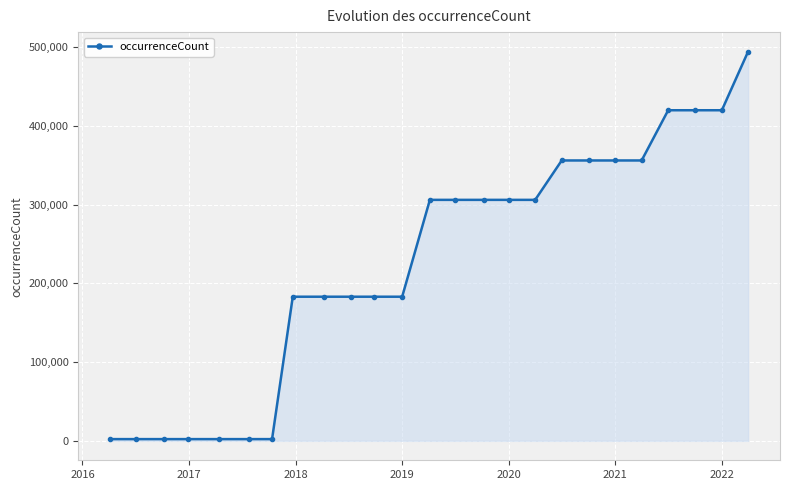

How many series are shown in this chart?

1